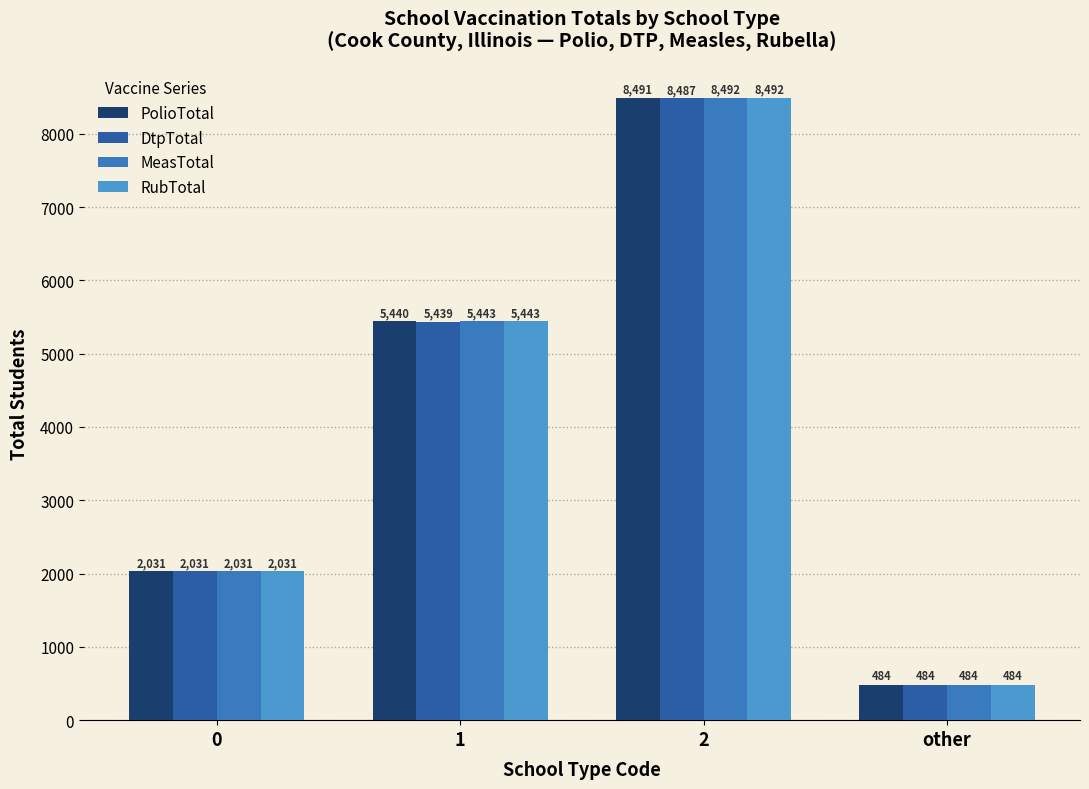

What is the sum of the DtpTotal values at other and 1?

5923